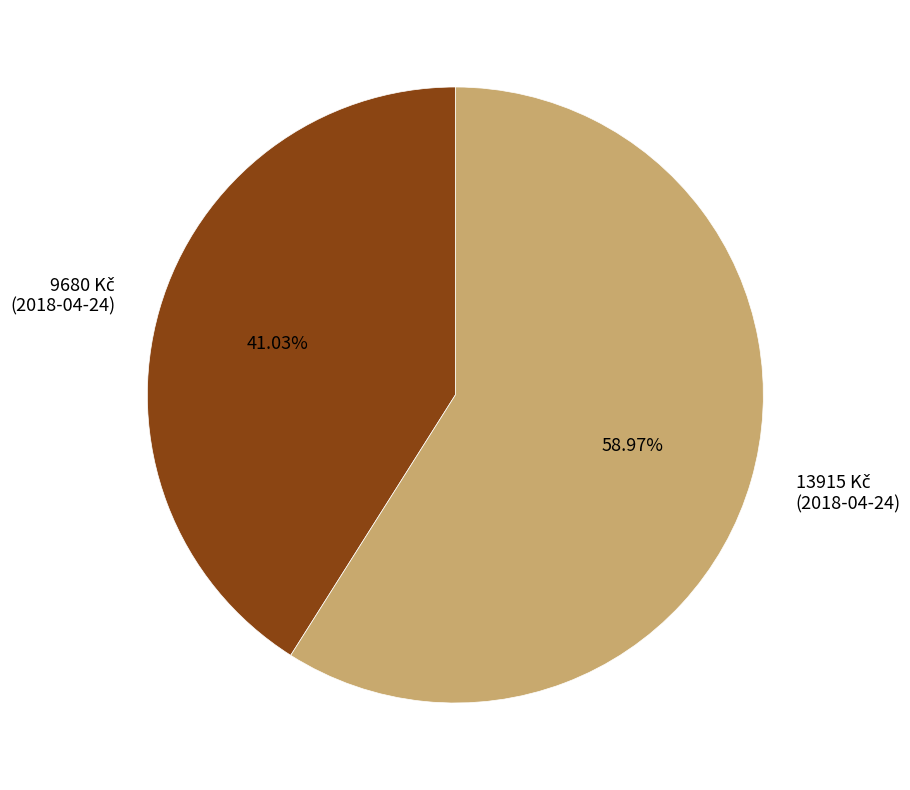

Is there any slice that represents more than half of the pie?

Yes